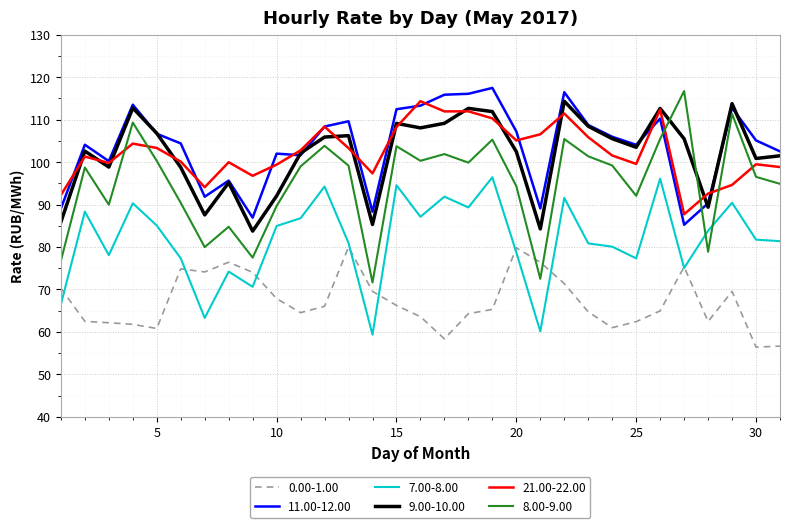

What is the difference between the maximum and minimum values in the 9.00-10.00 series?

30.6